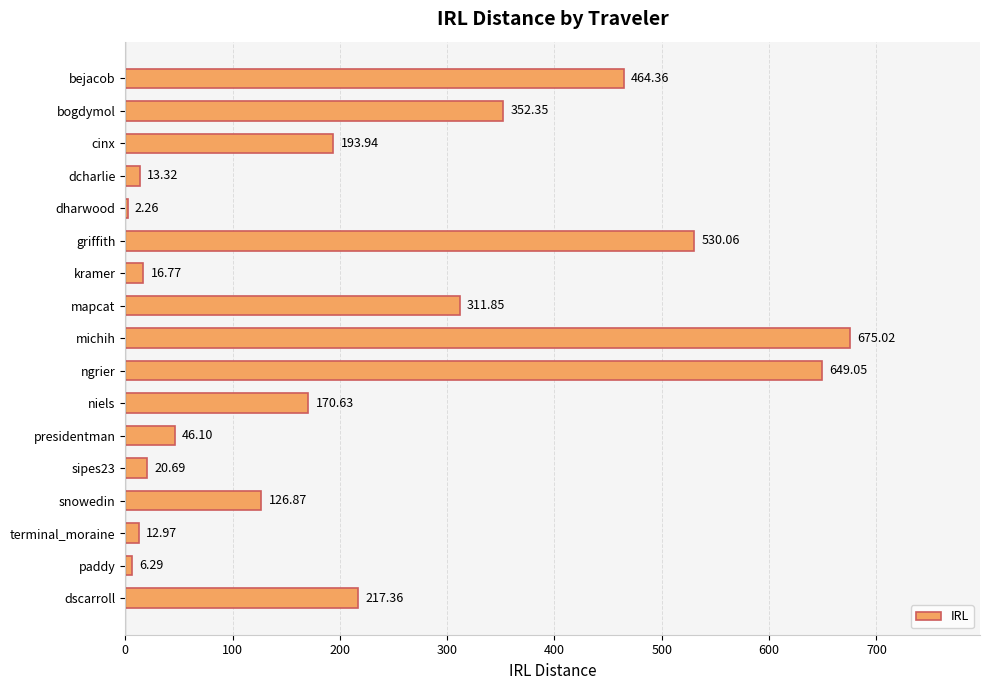

Where is the data nearest to the value 338?

bogdymol